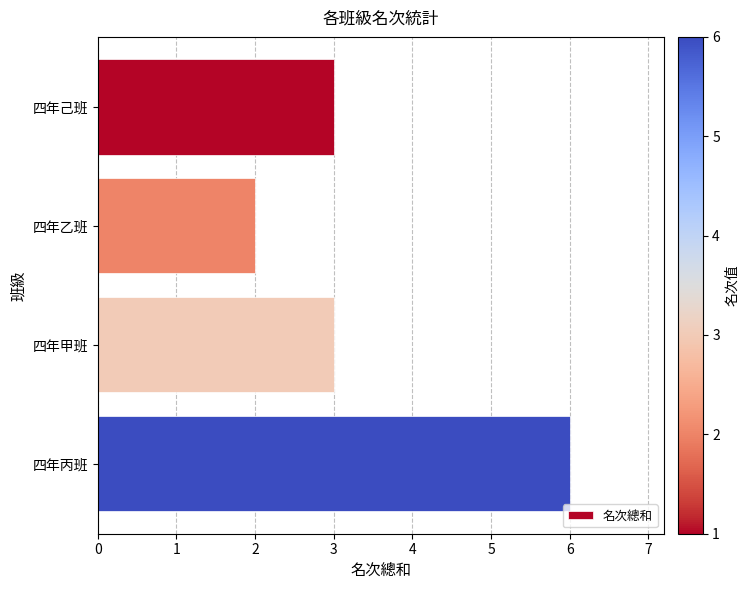

What is the minimum value shown in the chart?

2